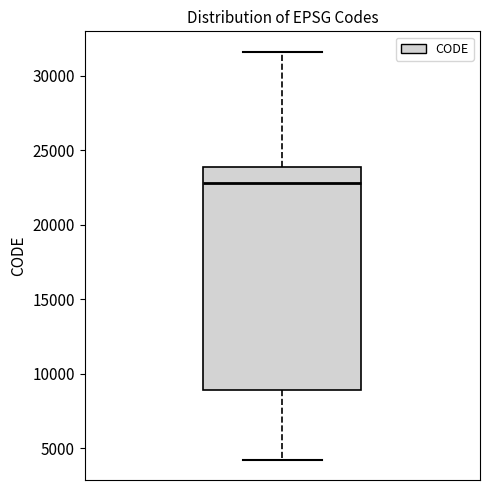

Where does the upper whisker of the box end on the y-axis? The values are not printed on the chart, so give them approximately, as read against the axis.

31500